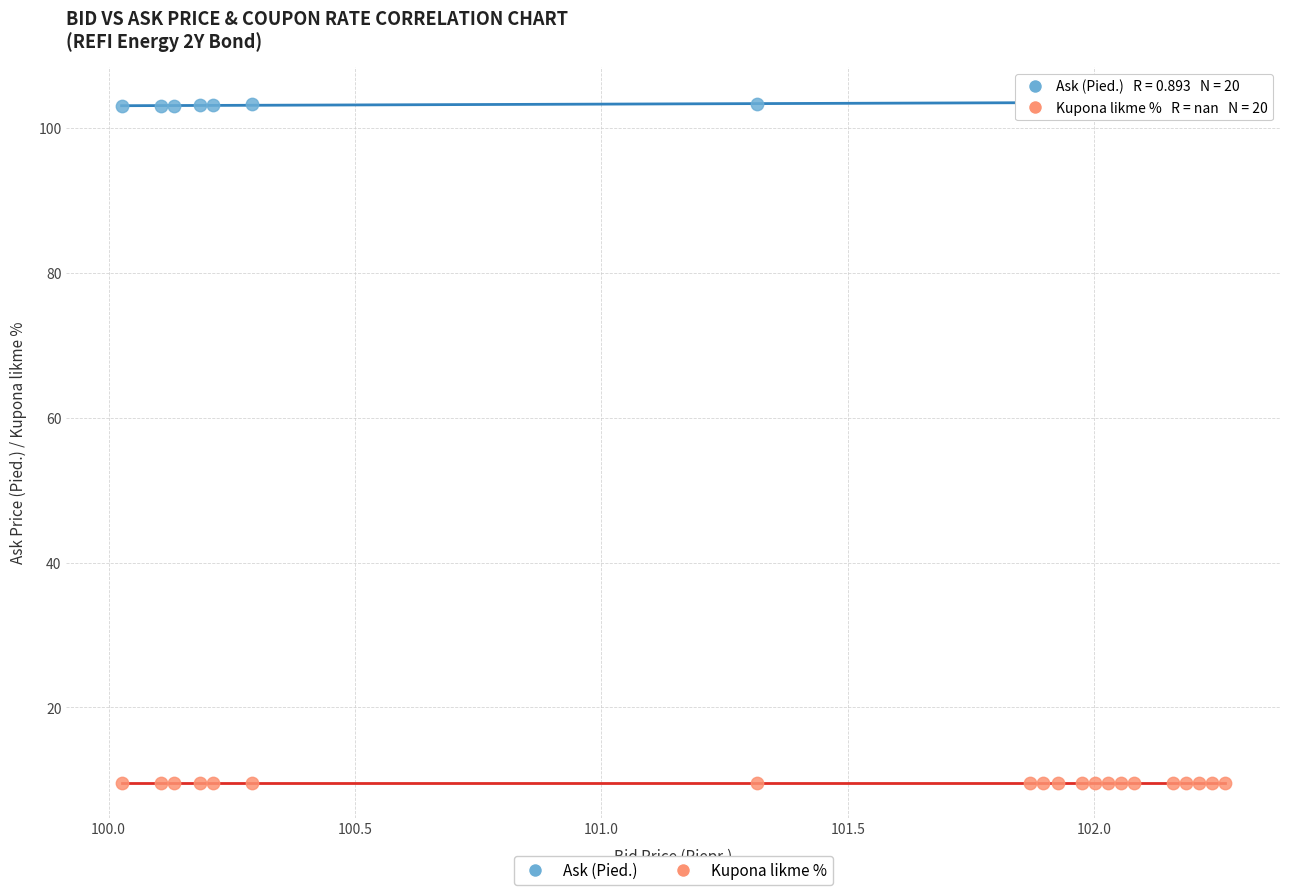

Which series reaches the minimum Y coordinate?

Kupona likme %